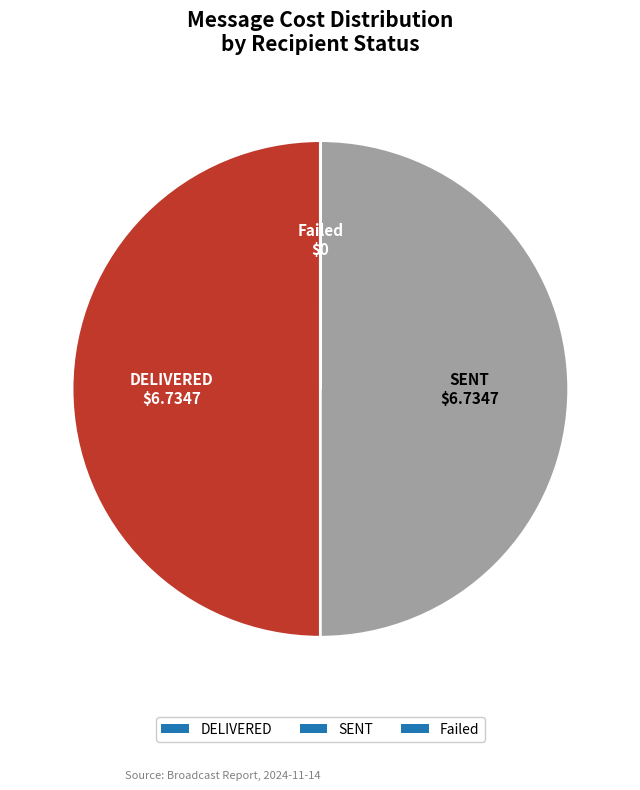

The DELIVERED slice represents 44% of the pie. True or false?

False